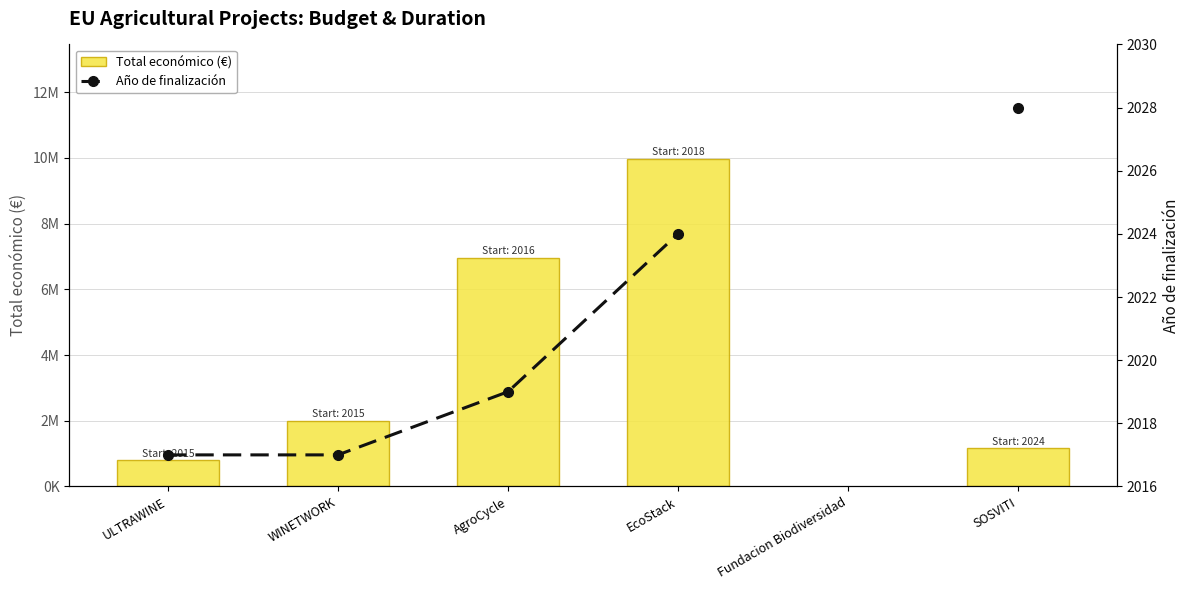

List the series in order of their peak value, lowest first.

Año de finalización, Total económico (€)